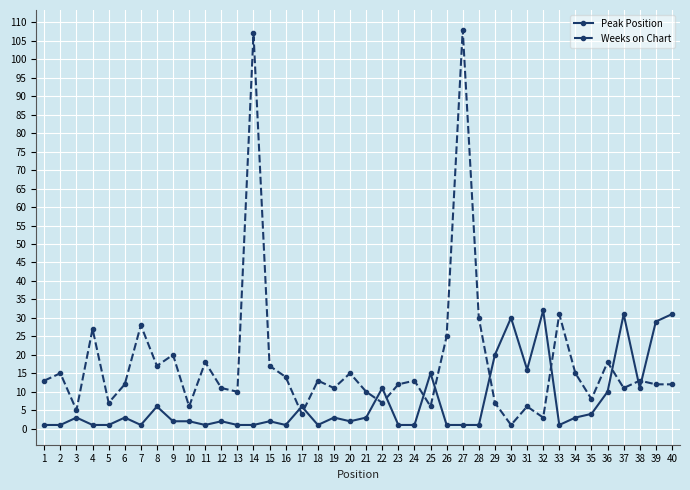

Reading left to right, list all the values displayed in this chart.

Peak Position: 1	1	3	1	1	3	1	6	2	2	1	2	1	1	2	1	6	1	3	2	3	11	1	1	15	1	1	1	20	30	16	32	1	3	4	10	31	11	29	31
Weeks on Chart: 13	15	5	27	7	12	28	17	20	6	18	11	10	107	17	14	4	13	11	15	10	7	12	13	6	25	108	30	7	1	6	3	31	15	8	18	11	13	12	12